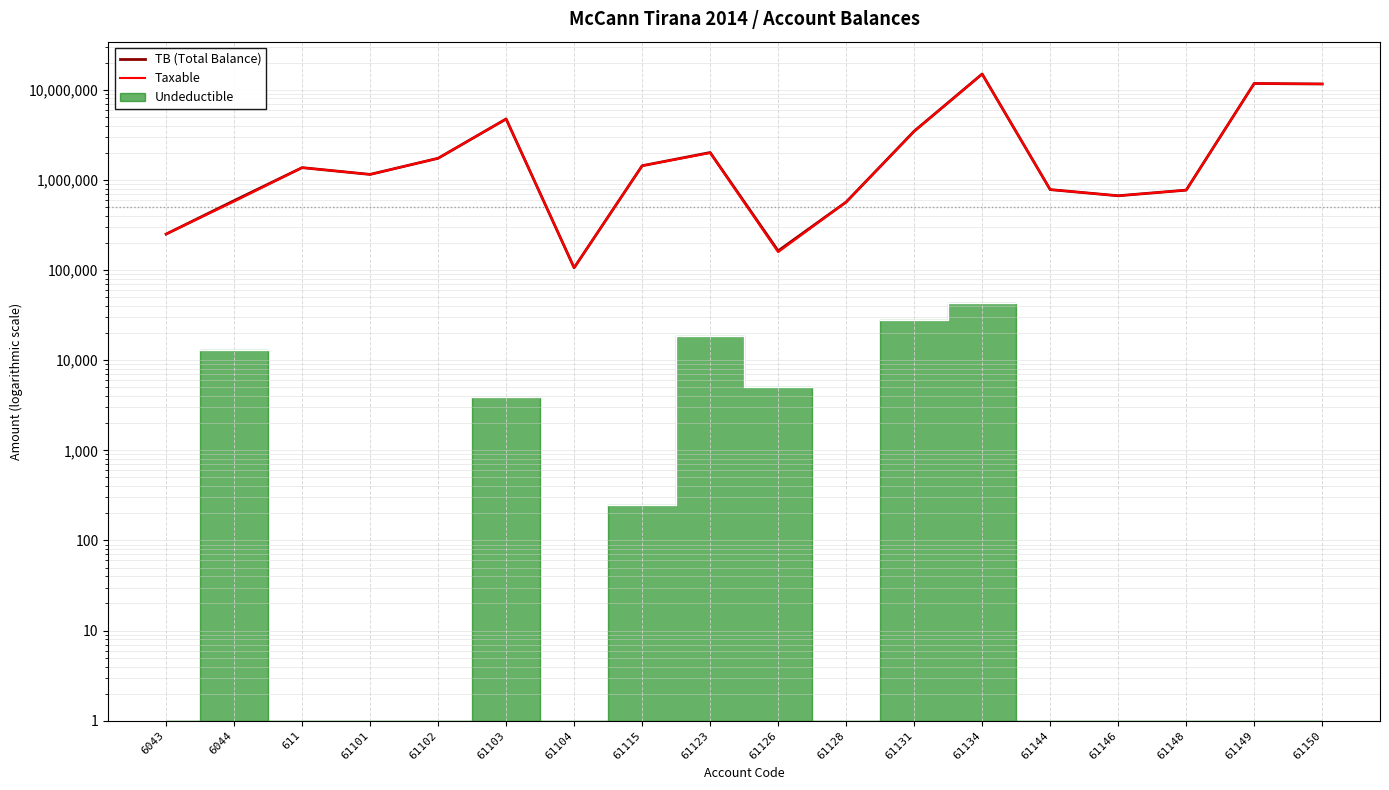

What is the minimum value shown in the chart?

105900.0